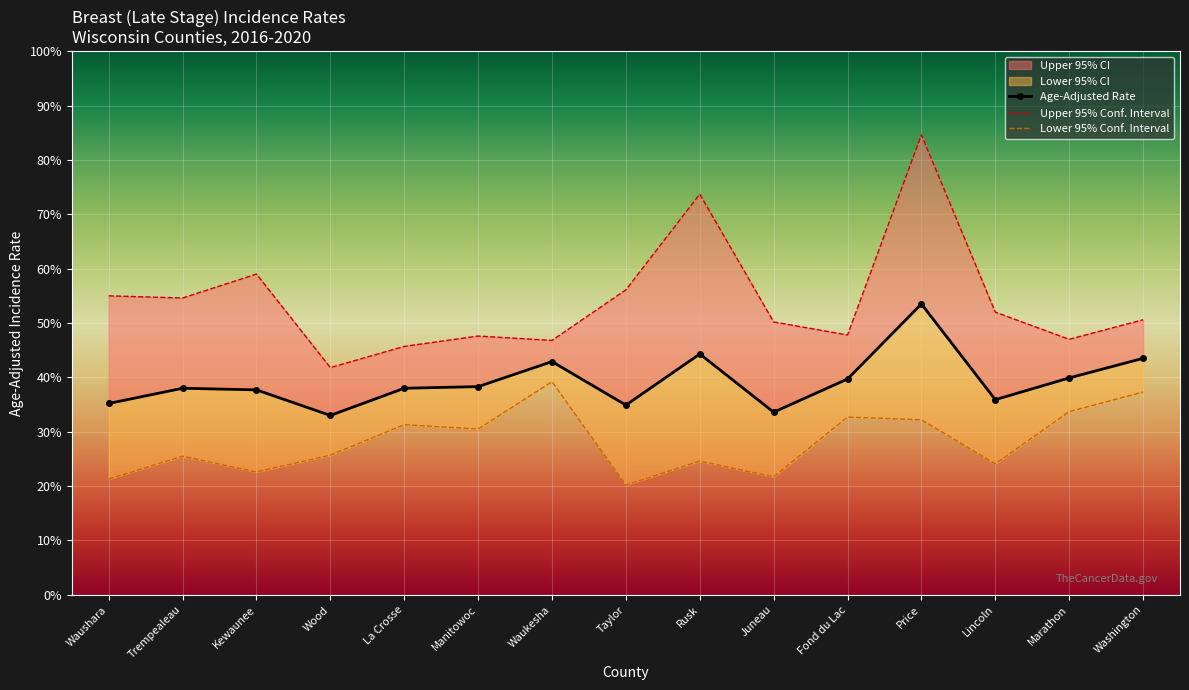

At which category does the chart reach its minimum across all series?

Taylor